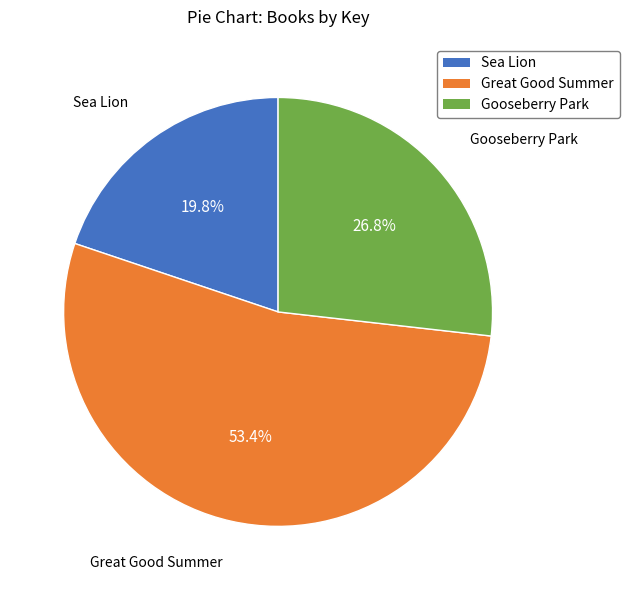

Is there any slice that represents more than half of the pie?

Yes